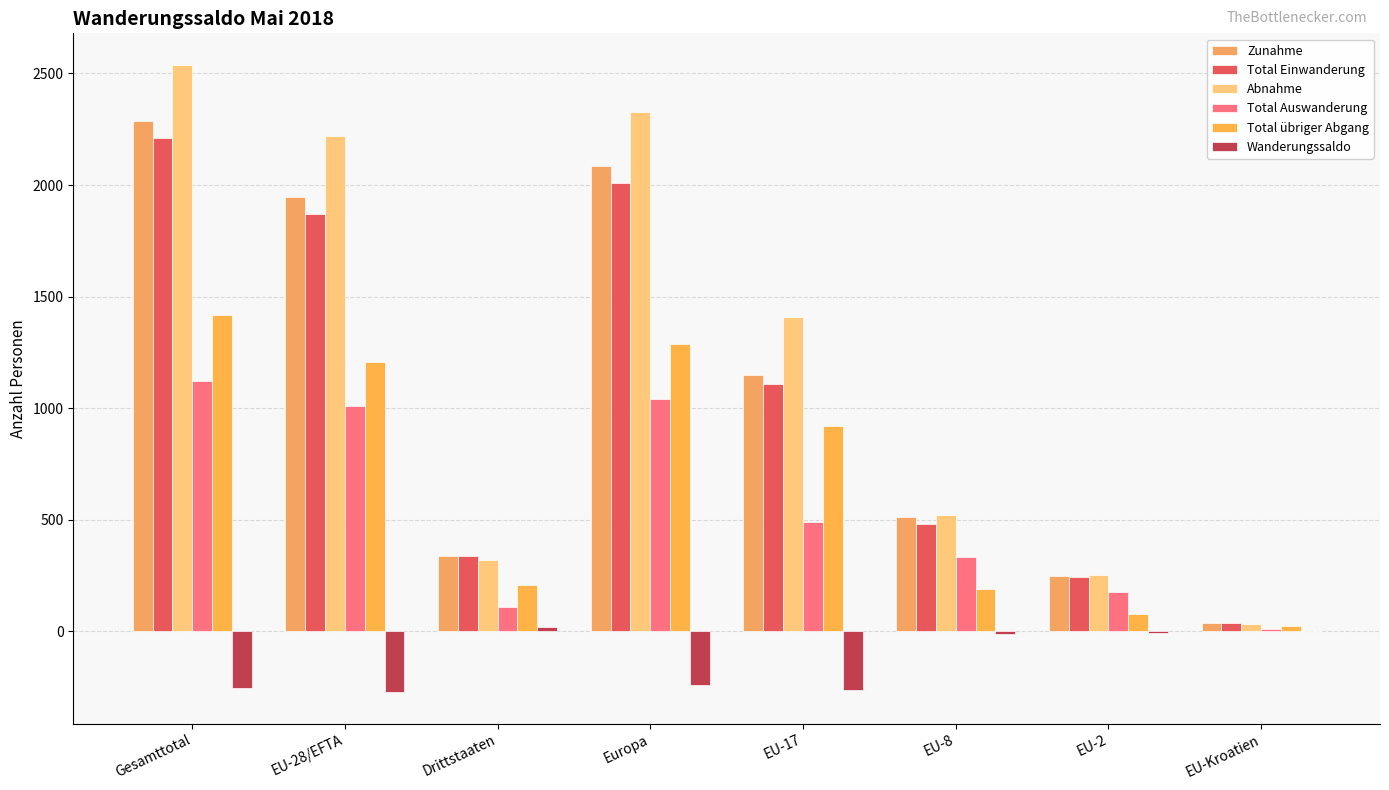

Read the Abnahme value at Gesamttotal, to the nearest 50.

2550